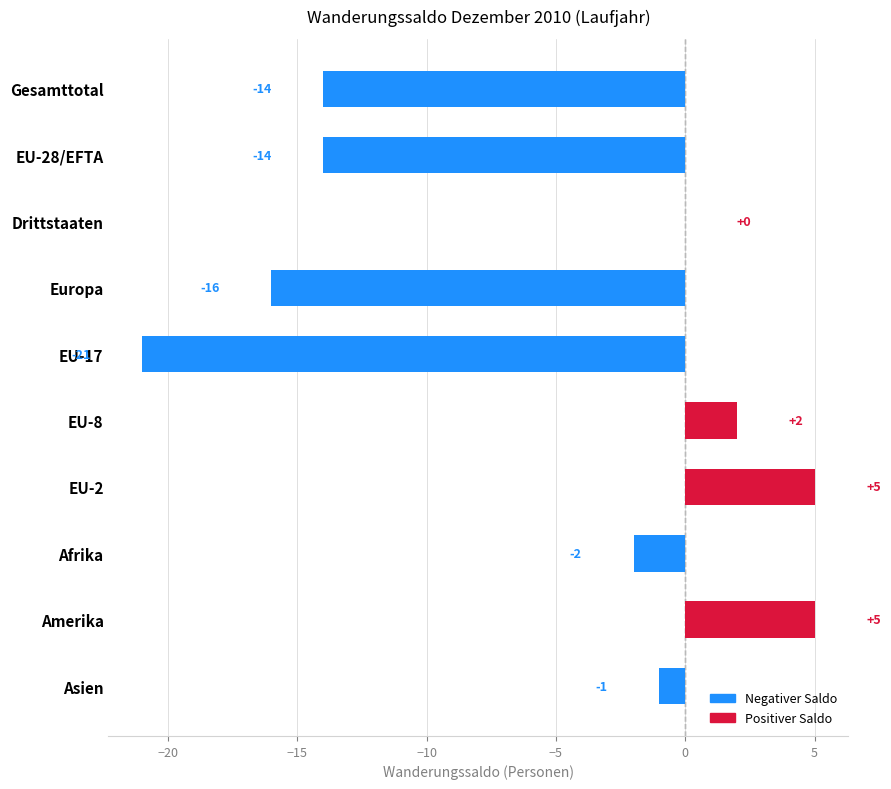

Reading top to bottom, extract all data points from this chart.

Gesamttotal=-14	EU-28/EFTA=-14	Drittstaaten=0	Europa=-16	EU-17=-21	EU-8=2	EU-2=5	Afrika=-2	Amerika=5	Asien=-1